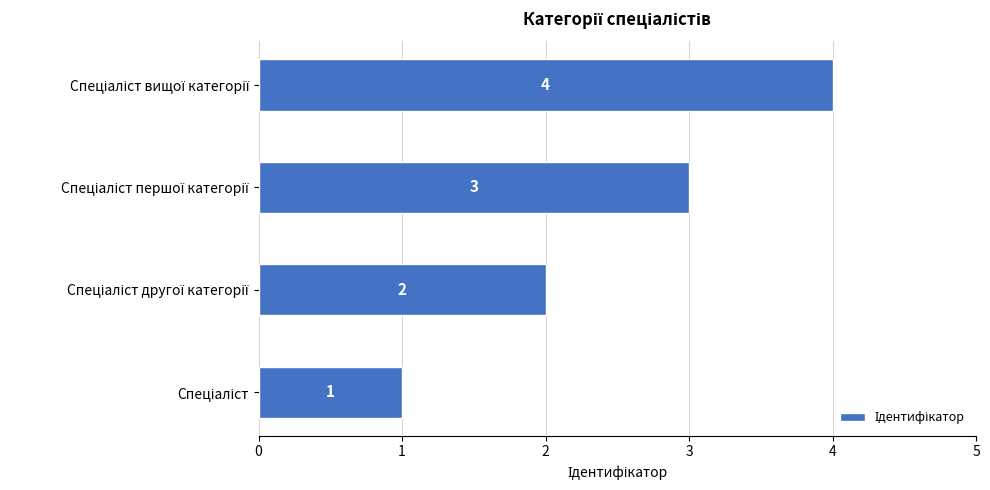

What is the maximum value shown in the chart?

4